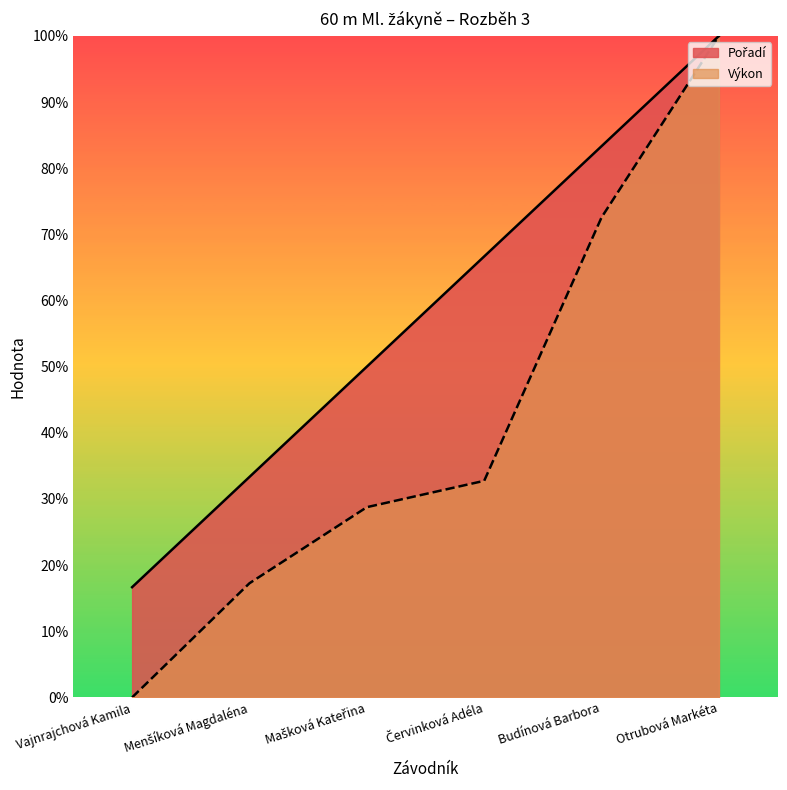

What is the spread (max minus min) of values at Budínová Barbora?

10.8